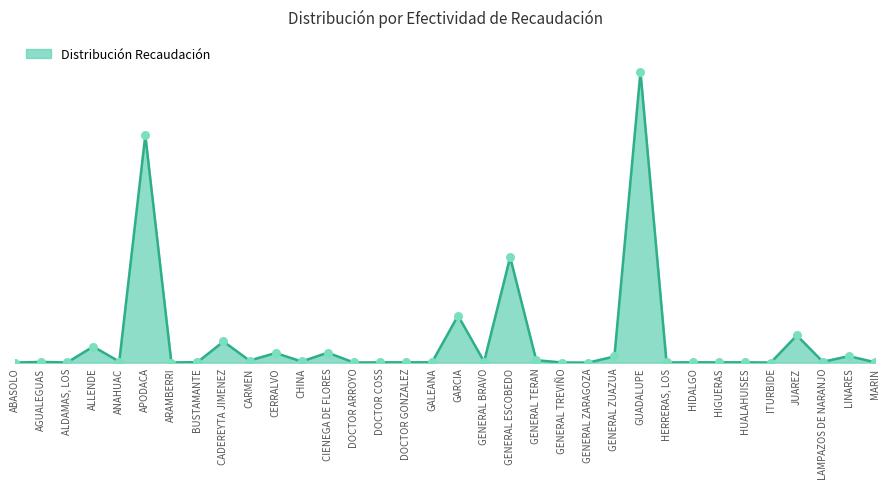

Between ARAMBERRI and HERRERAS, LOS, which is larger?

HERRERAS, LOS